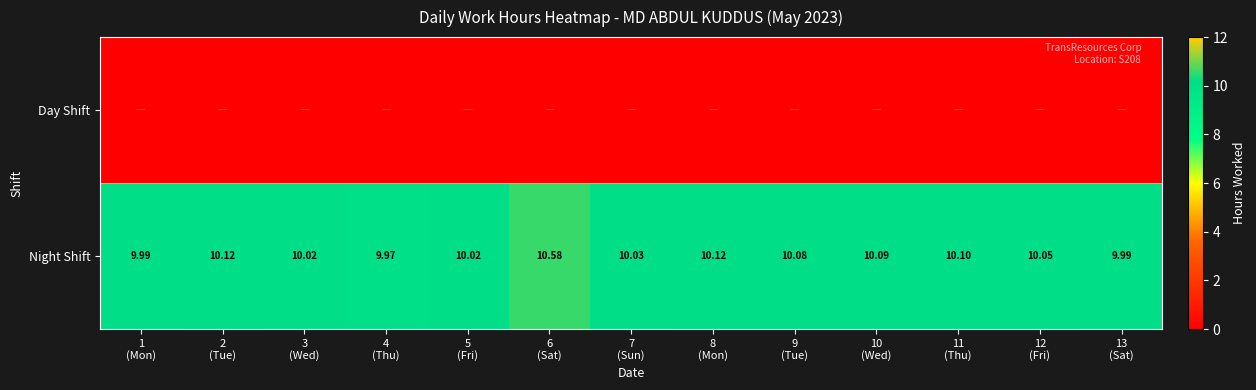

Rank the series by their average value, from lowest to highest.

Day Shift, Night Shift